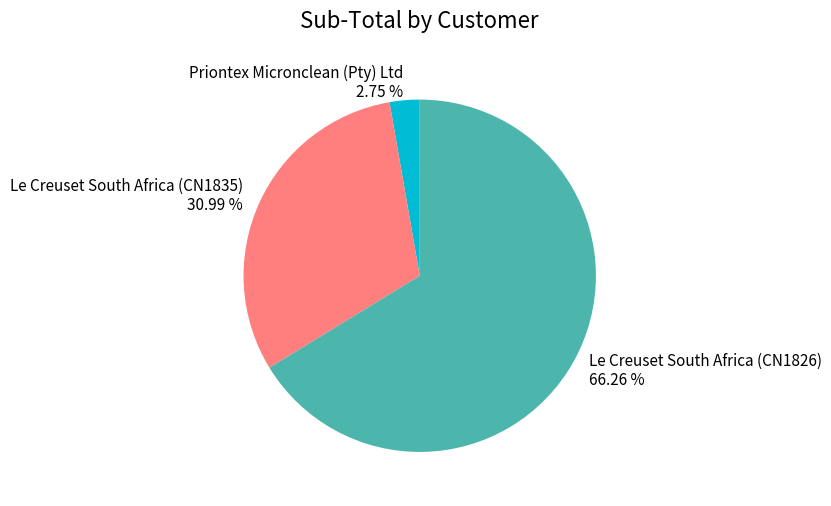

Count the number of slices in the pie.

3